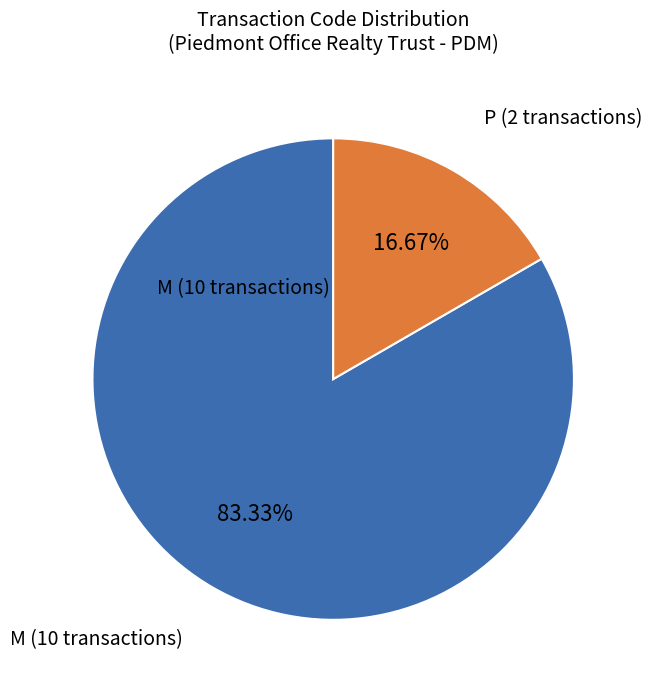

Is there a majority slice in this chart?

Yes